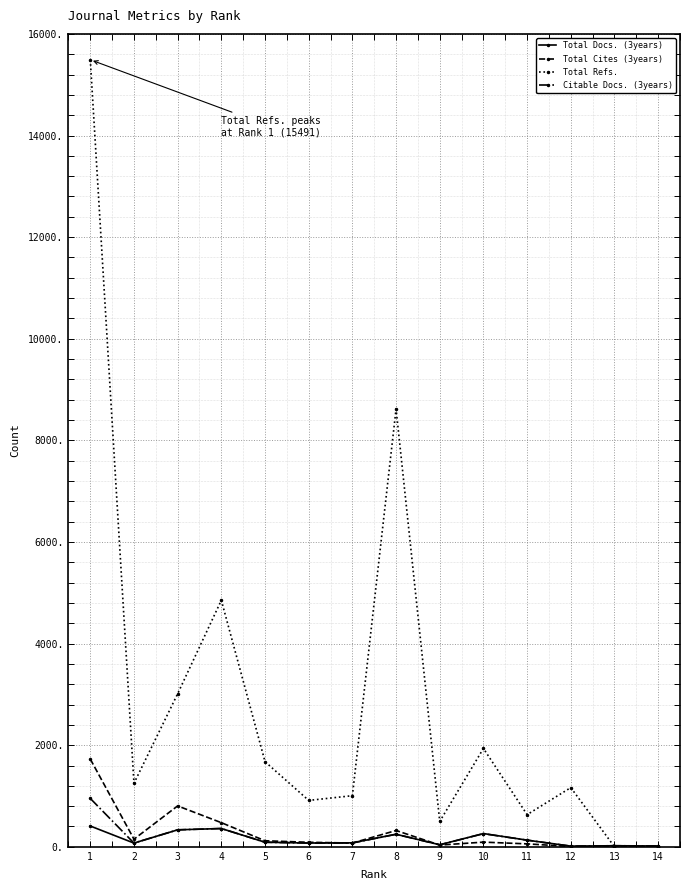

What is the sum of all Total Cites (3years) values?

3959